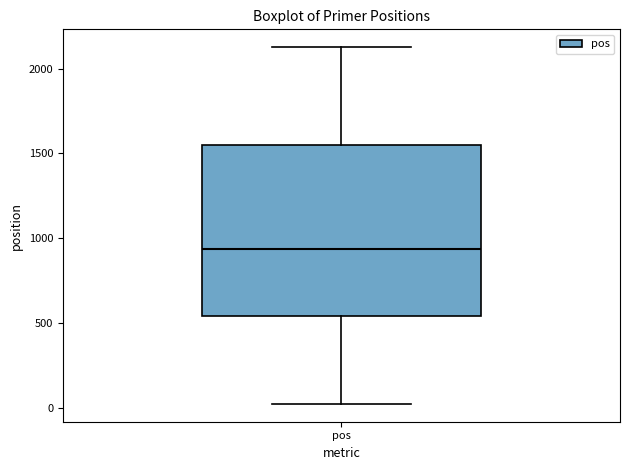

Read this box plot against the y-axis: the position of the median line, the range covered by the box, and the ends of both whiskers. The values are not printed on the chart, so give them approximately, as read against the axis.

median 950, box 550 to 1550, whiskers 0 to 2150